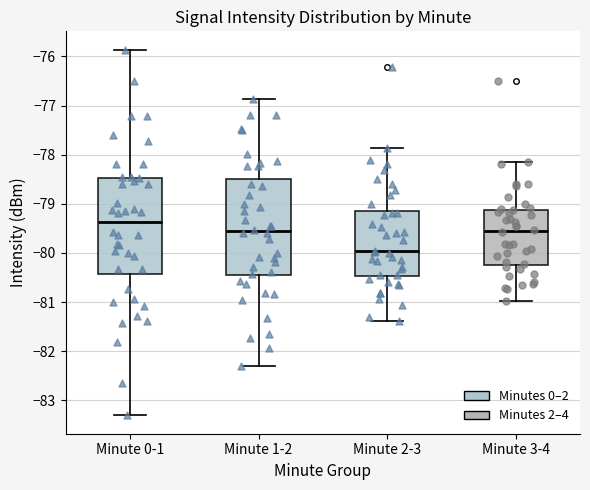

Which box has the lowest median line?

Minute 2-3